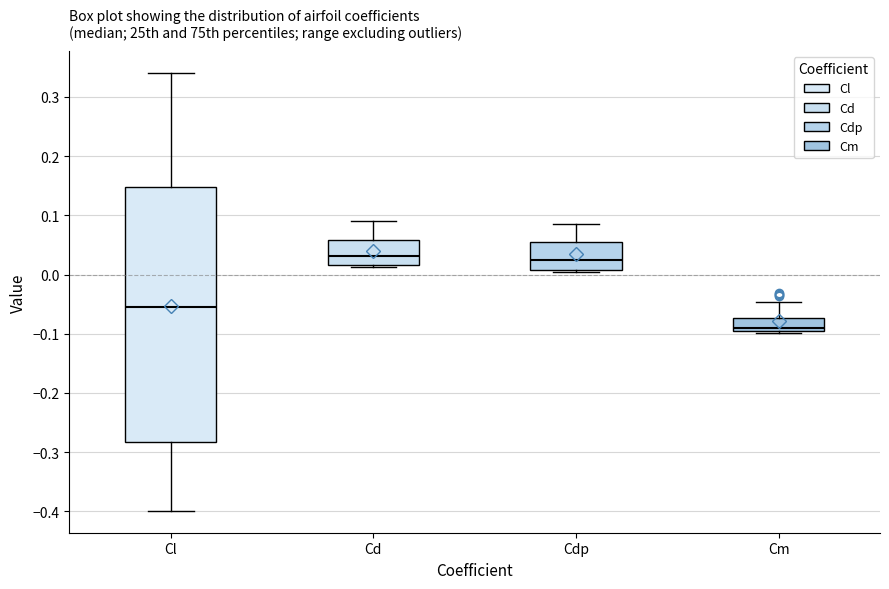

Reading left to right, transcribe this box plot: for each box, give where its median line is, the range the box spans, and where its two whiskers end, as read against the y-axis. The values are not printed on the chart, so give them approximately, as read against the axis.

Cl: median -0.06, box -0.28 to 0.15, whiskers -0.40 to 0.34
Cd: median 0.03, box 0.02 to 0.06, whiskers 0.01 to 0.09
Cdp: median 0.03, box 0.01 to 0.05, whiskers 0.00 to 0.09
Cm: median -0.09, box -0.10 to -0.07, whiskers -0.10 to -0.05